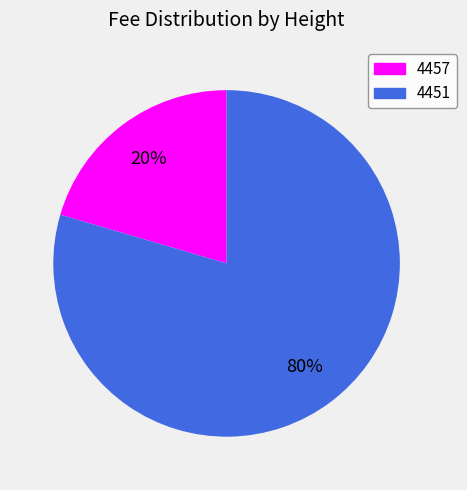

Which has a higher value, 4457 or 4451?

4451